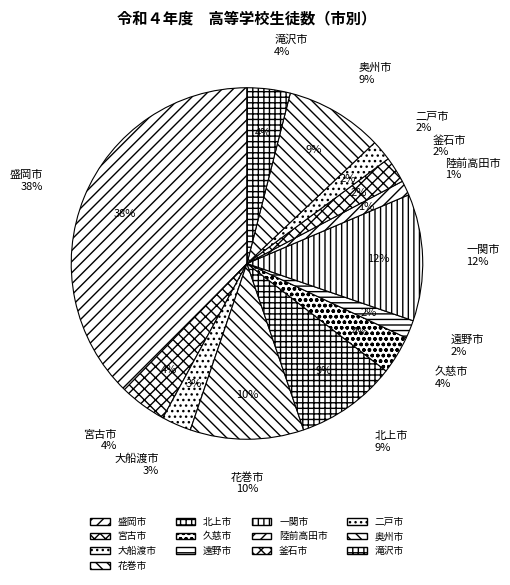

What percentage is the 遠野市 slice, to the nearest percent?

2%